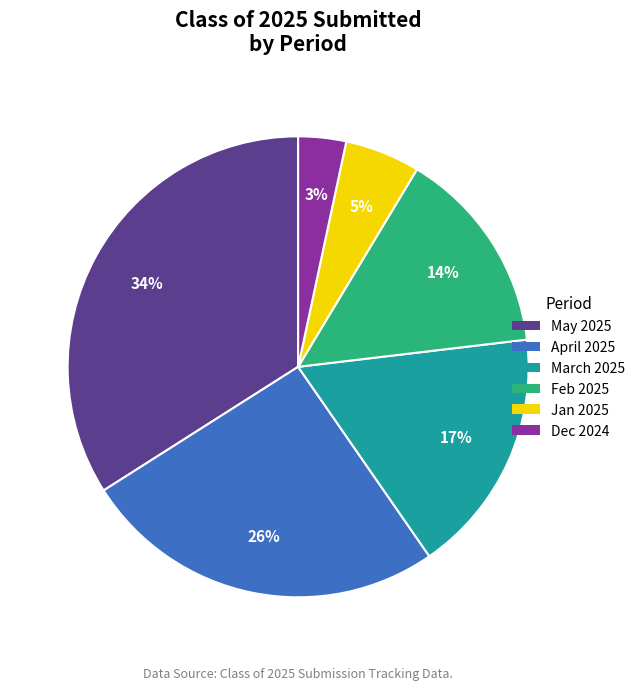

What is the largest slice in the pie chart?

May 2025